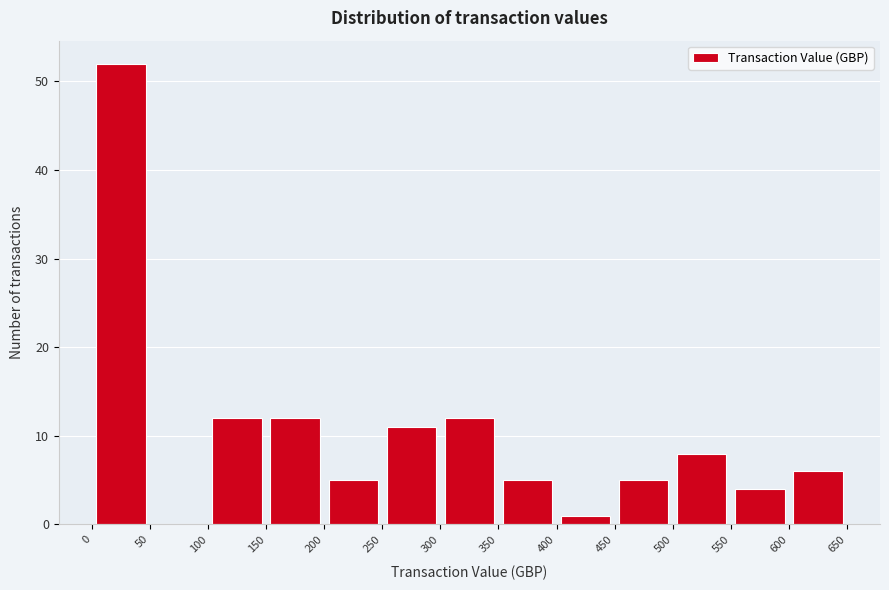

What is the height of the bar covering 350 to 400 on the x-axis? The values are not printed on the chart, so give them approximately, as read against the axis.

5